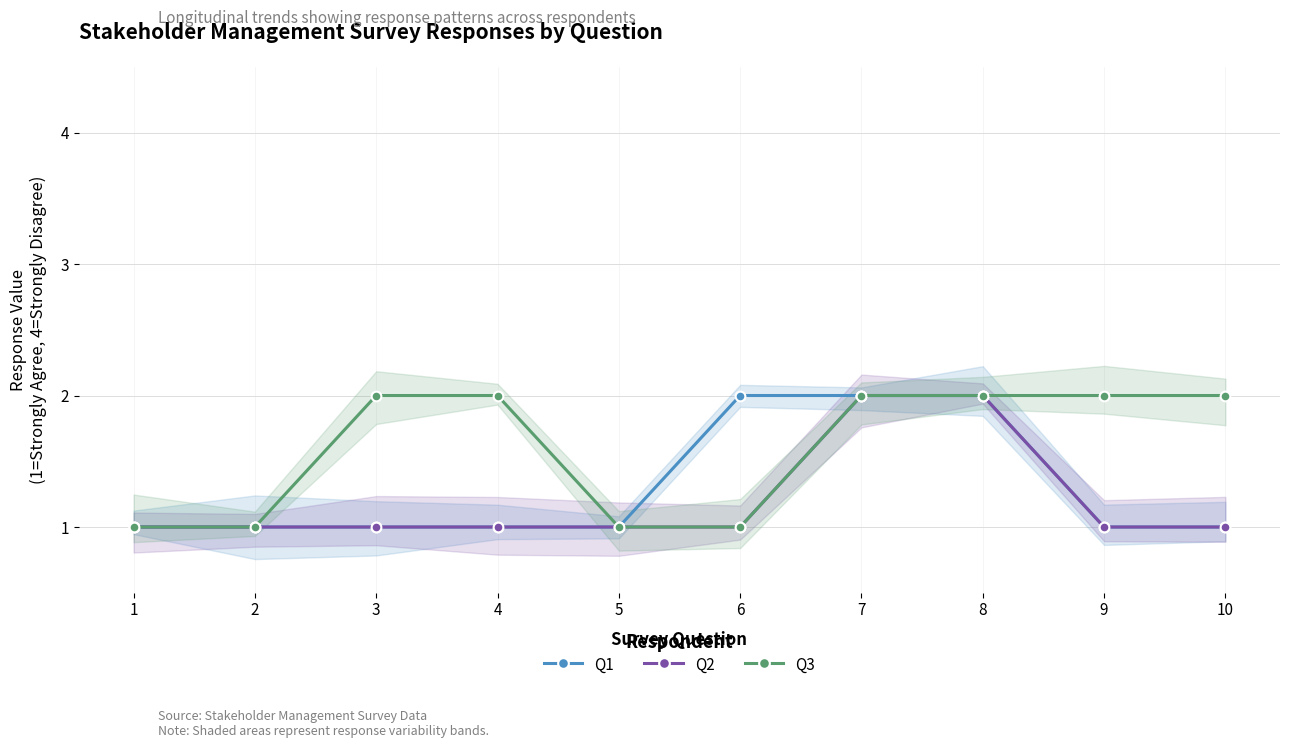

Is the value of Q3 at 9 greater than the value of Q1 at 6?

No